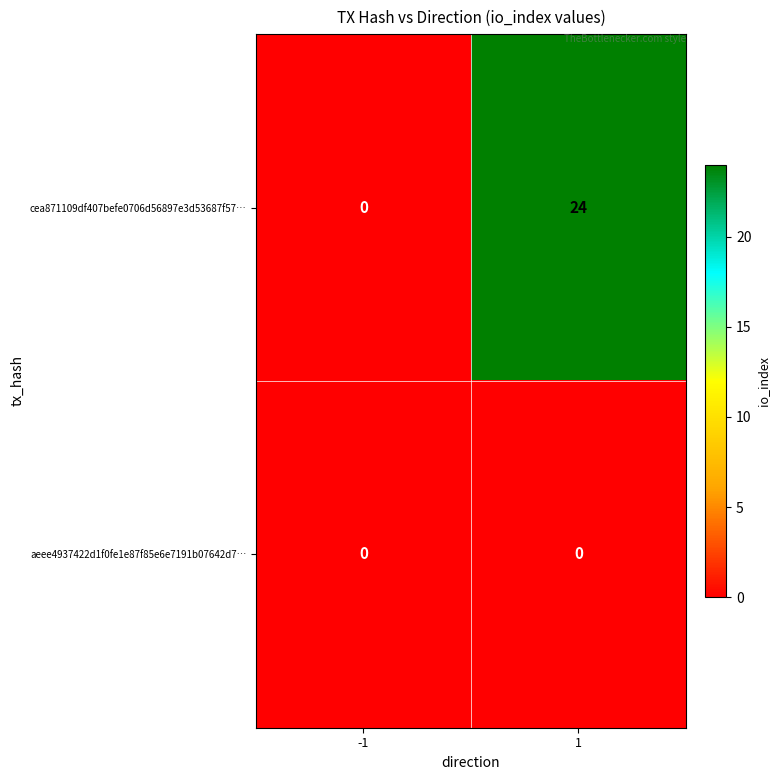

How many values in cea871109df407befe0706d56897e3d53687f57… are above zero?

1